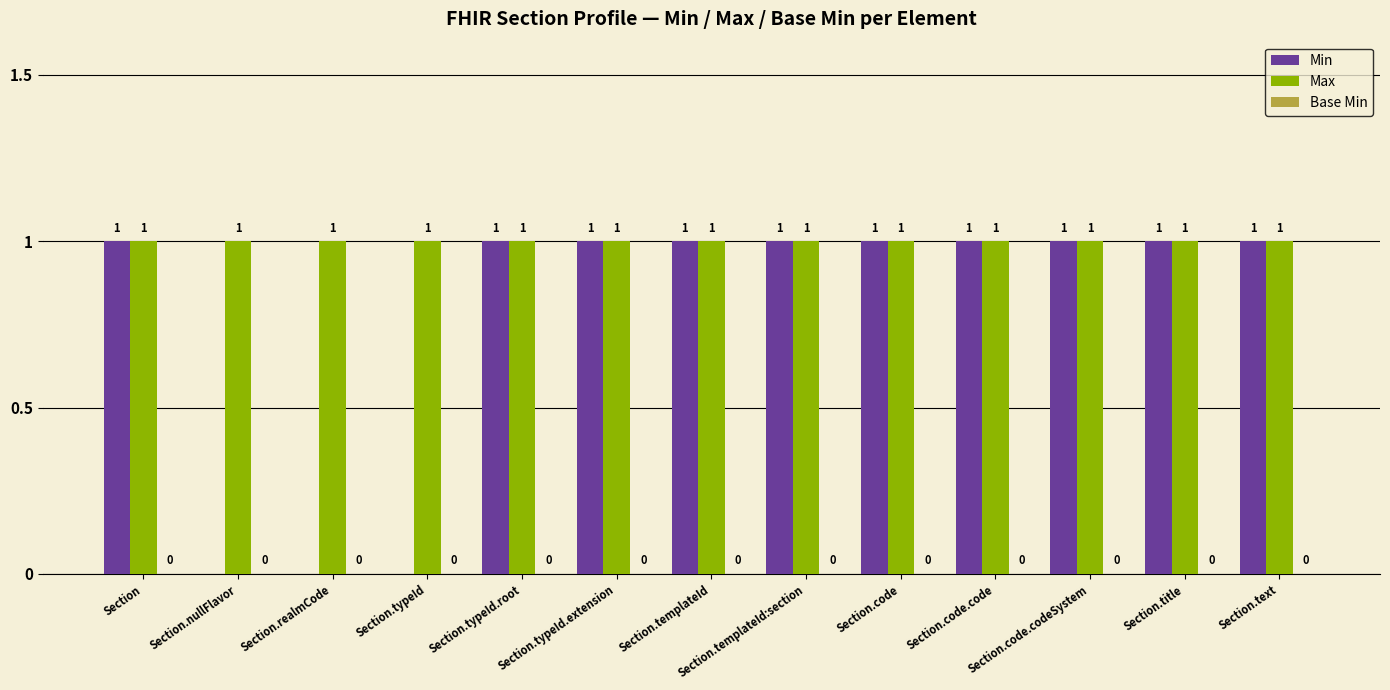

What is the sum of the Min values at Section.code.codeSystem and Section?

2